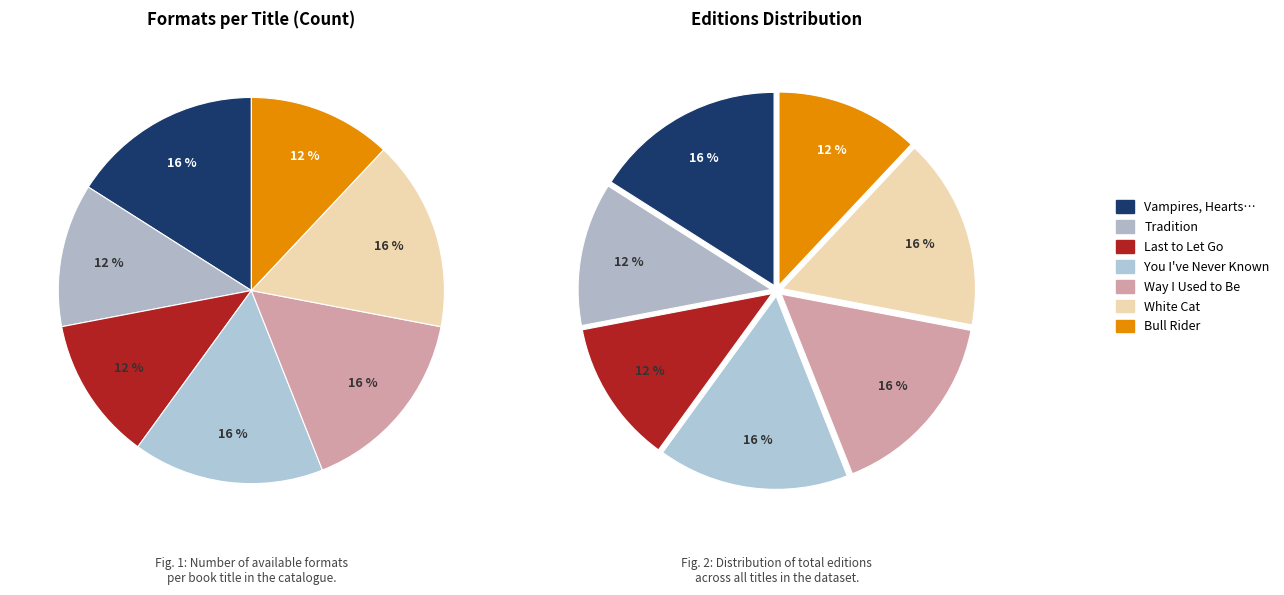

To the nearest percent, what is the average slice percentage?

14%